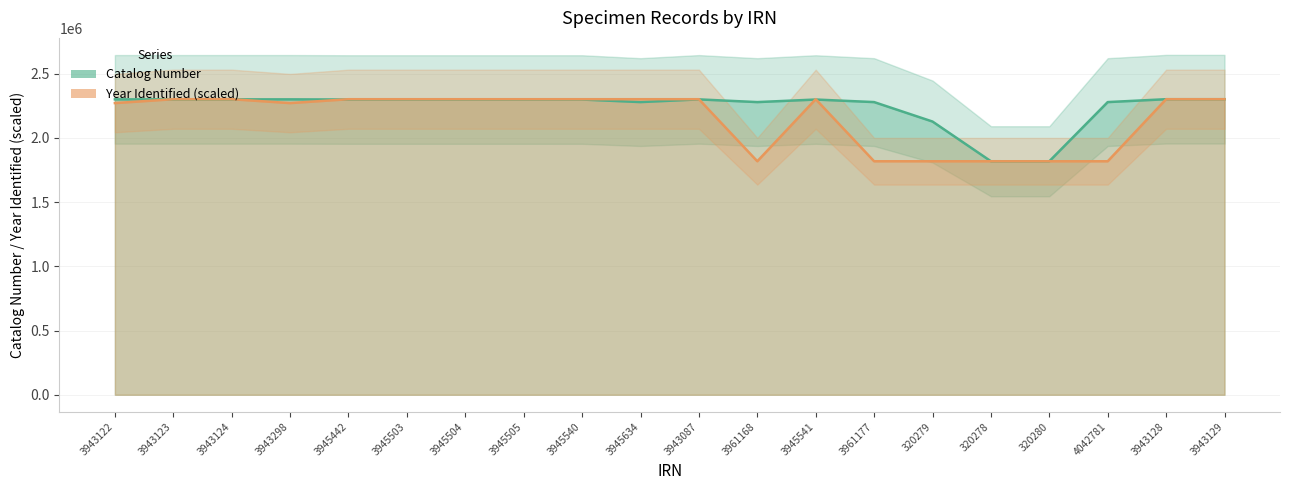

Is the value of Year Identified (scaled) at 3943298 greater than the value of Catalog Number at 3943124?

No